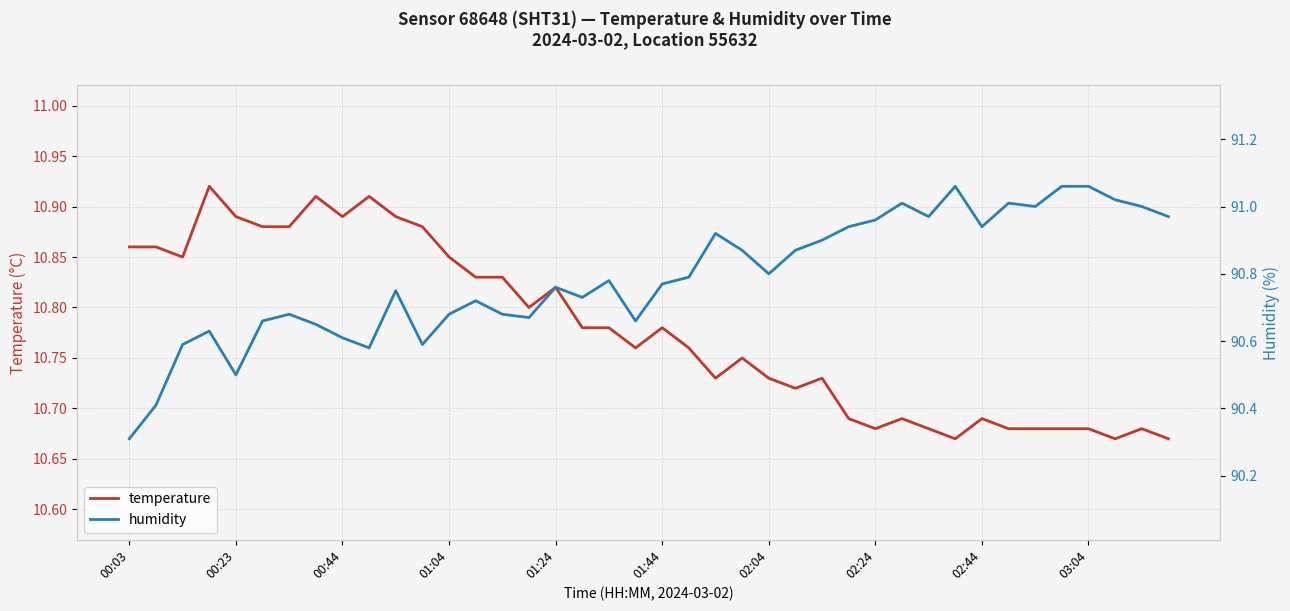

Is the value of temperature at 18 greater than the value of humidity at 01:24?

No